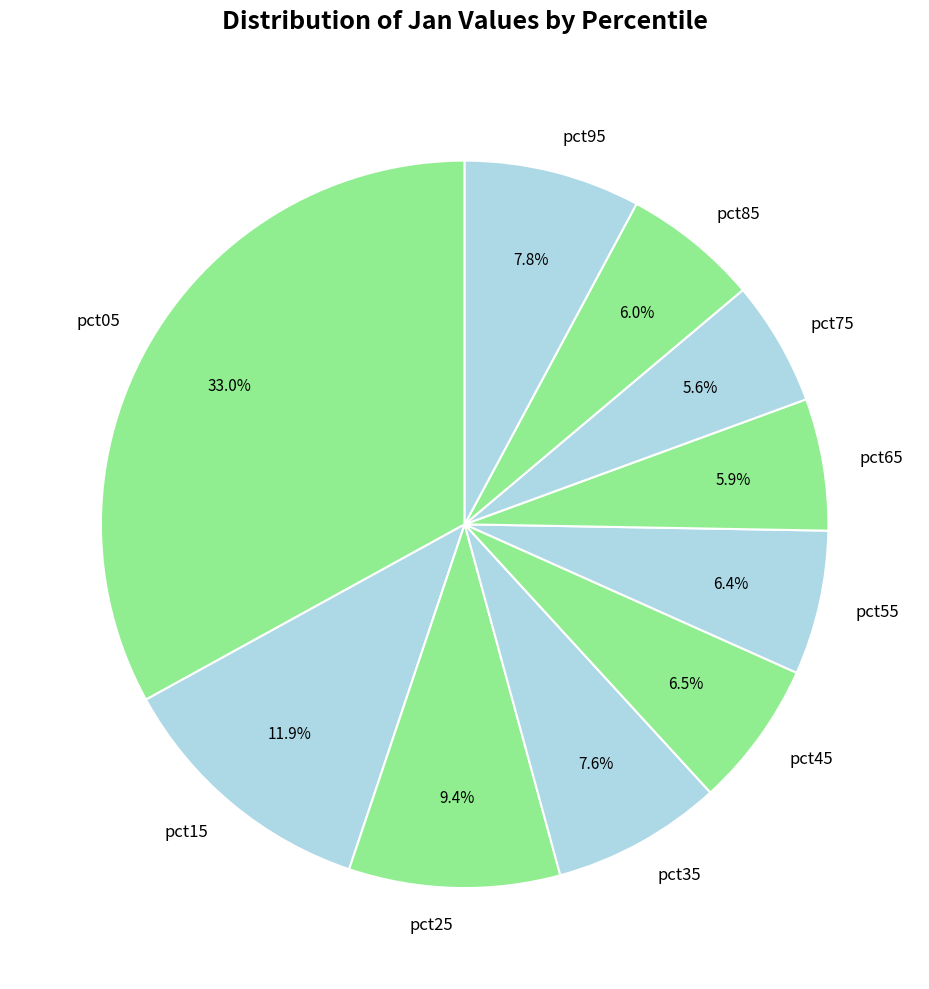

To the nearest percent, what portion does pct35 represent?

8%